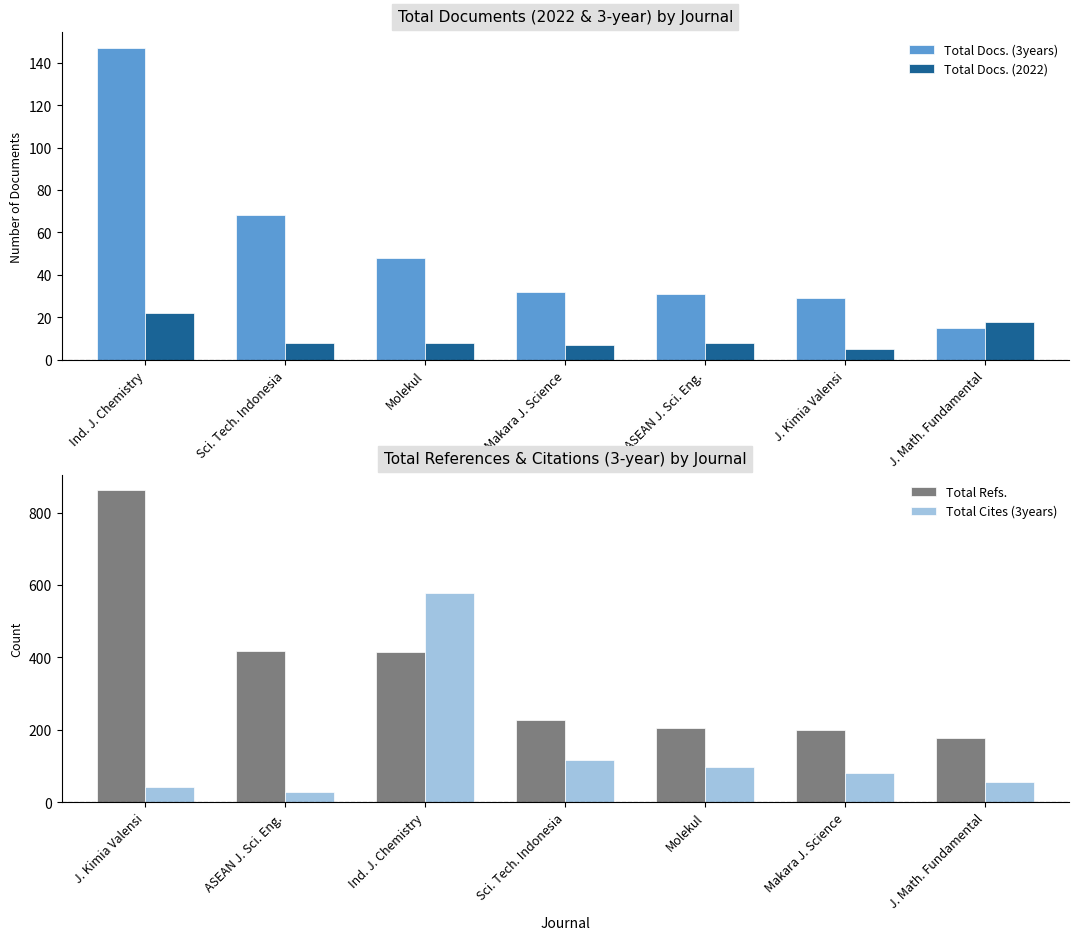

What is the difference between the second highest and minimum values in the Total Docs. (3years) series?

53